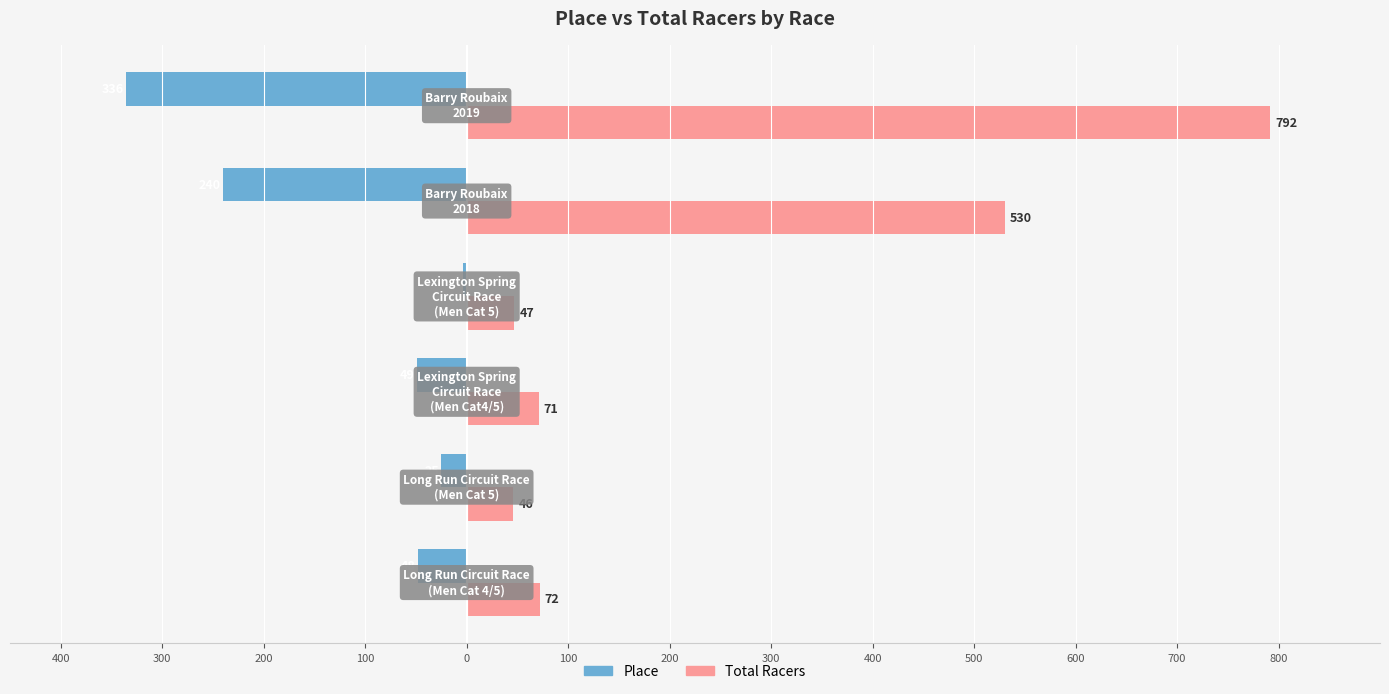

What are all the series names shown in the legend?

Place, Total Racers